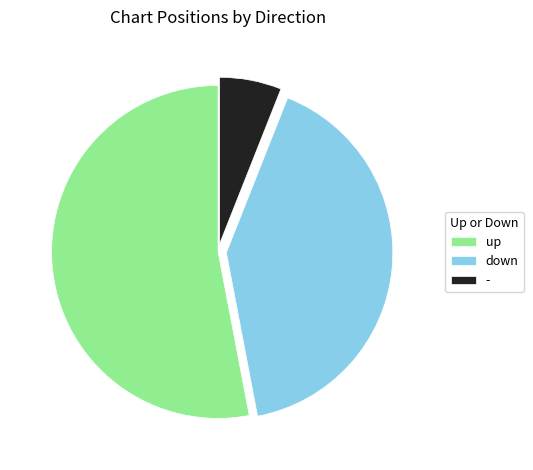

Approximately how many times larger is the value at down compared to up?

0.8